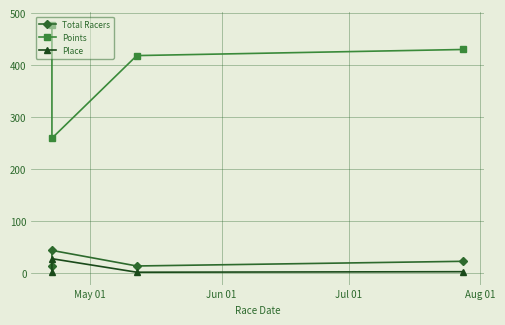

What is the total value across all series at Jul 01?

432.0